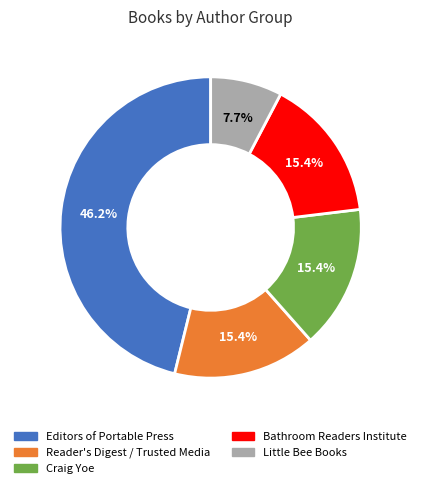

Is Bathroom Readers Institute the majority of the pie?

No